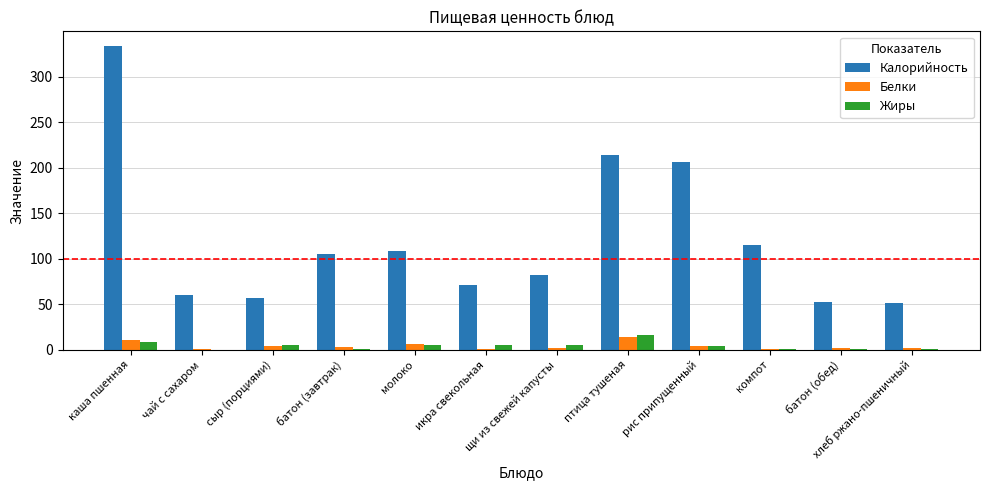

Are the bars horizontal?

No